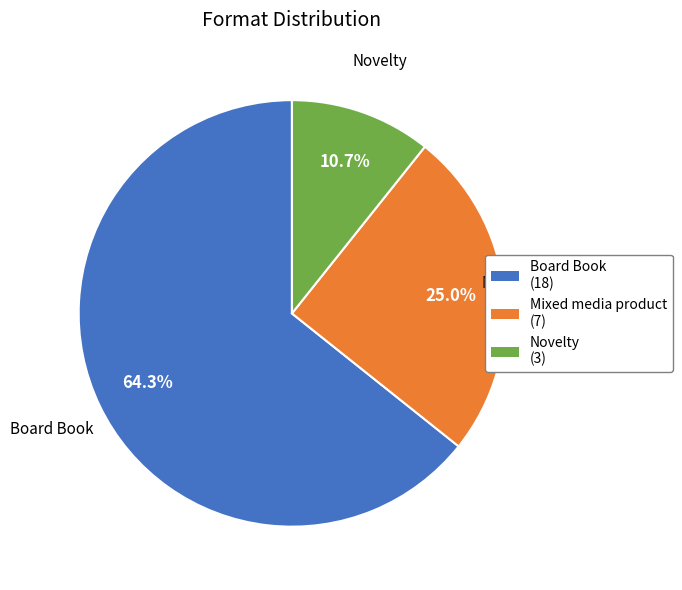

Count the number of slices in the pie.

3